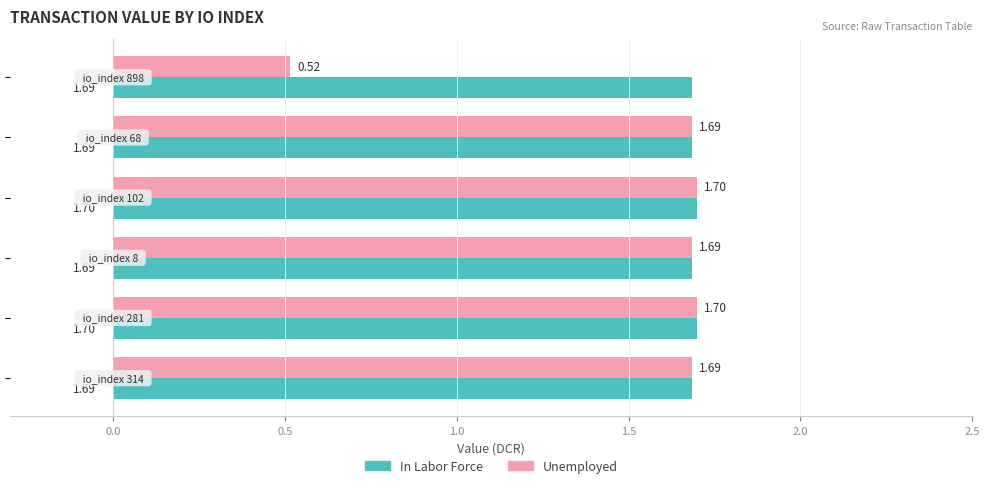

Which series has the largest total across all categories?

In Labor Force